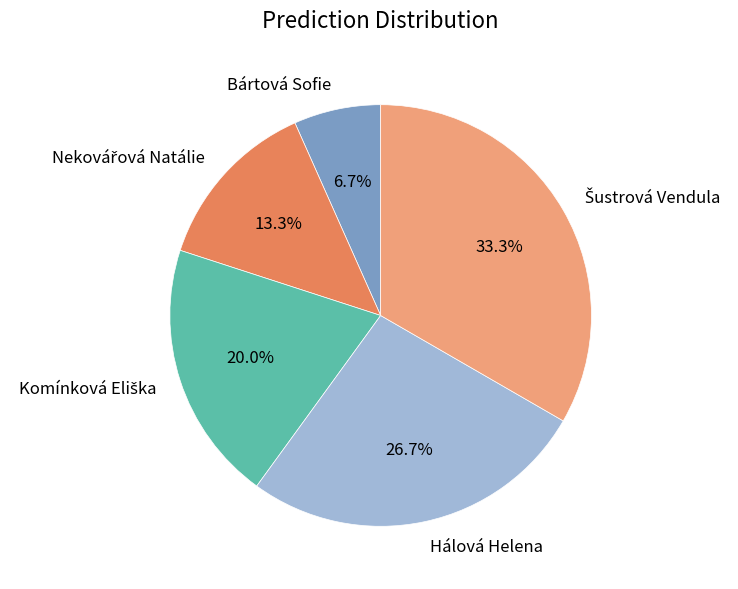

Count the number of slices in the pie.

5